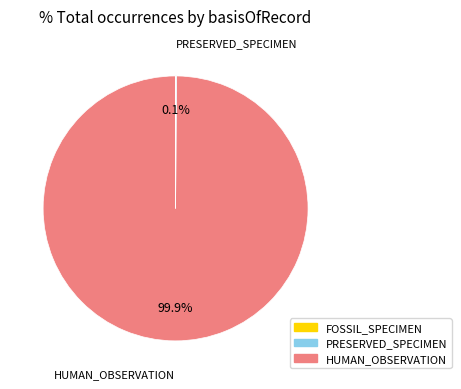

Which slice is the largest?

FOSSIL_SPECIMEN